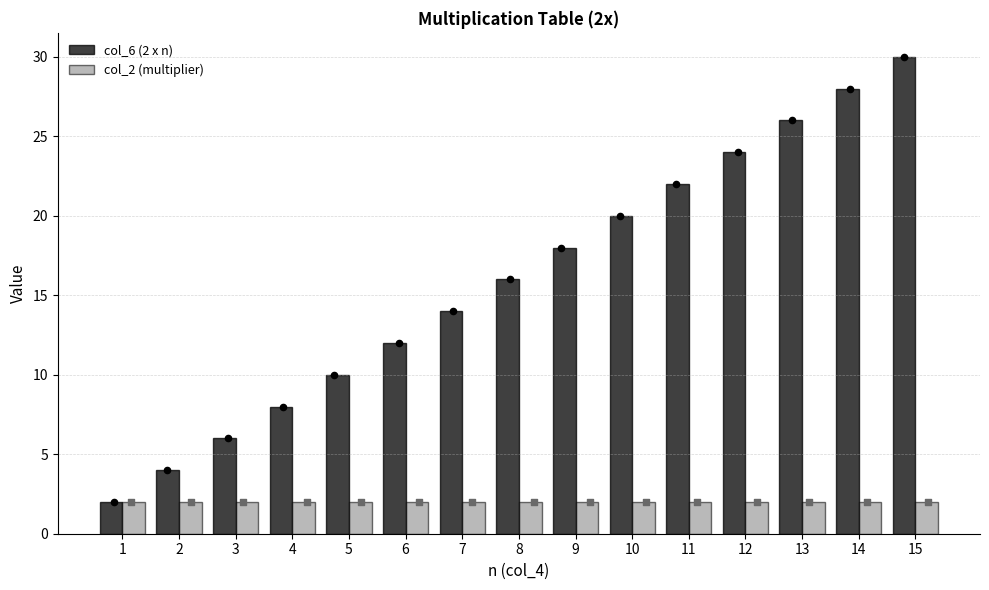

Which series reaches the maximum Y coordinate?

col_6 (2 x n)